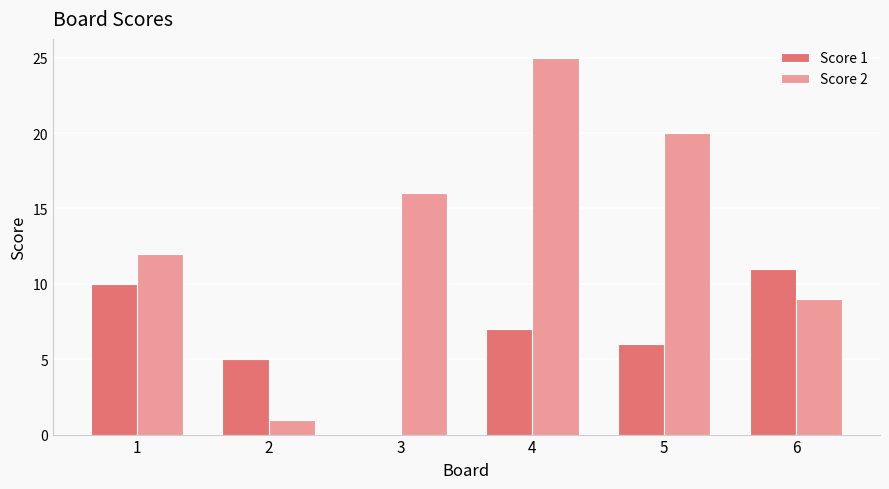

Which series has the widest spread of values?

Score 2